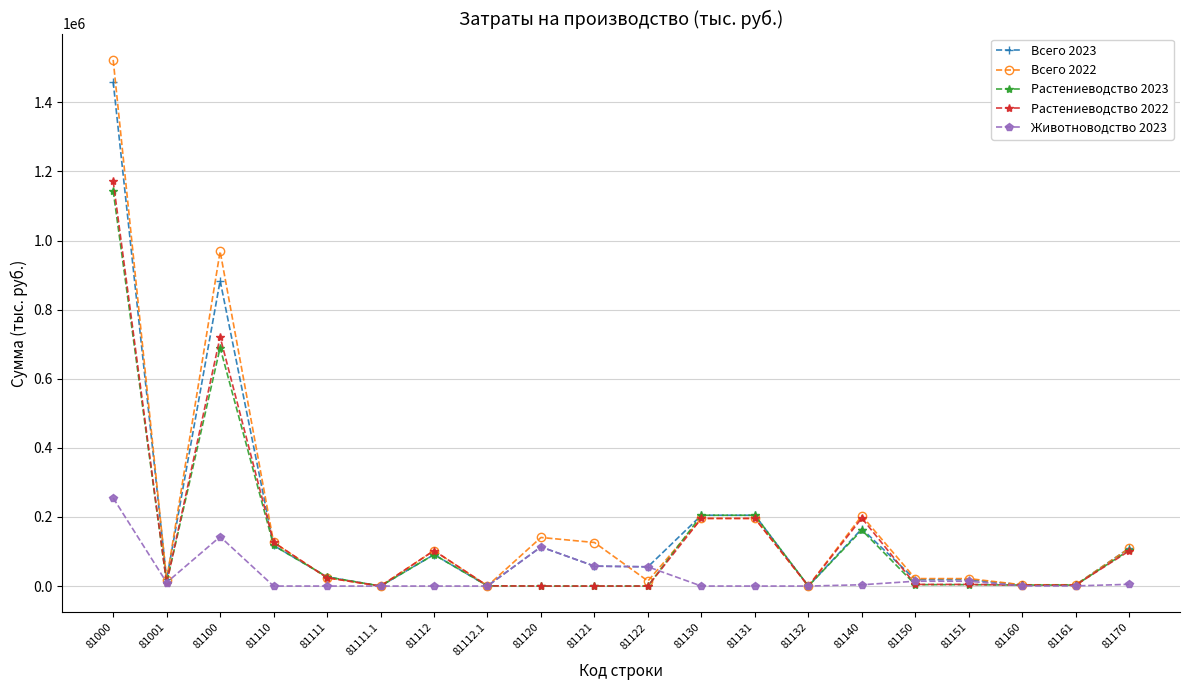

At which label is Всего 2022 closest to 761338?

81100